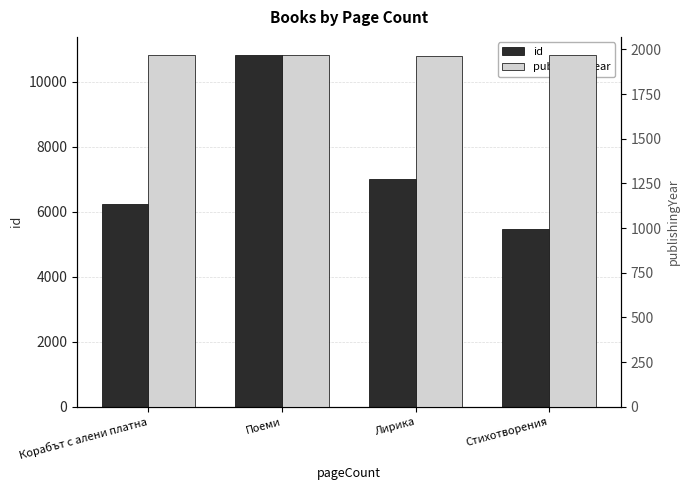

What is the difference between the maximum and minimum values in the publishingYear series?

6